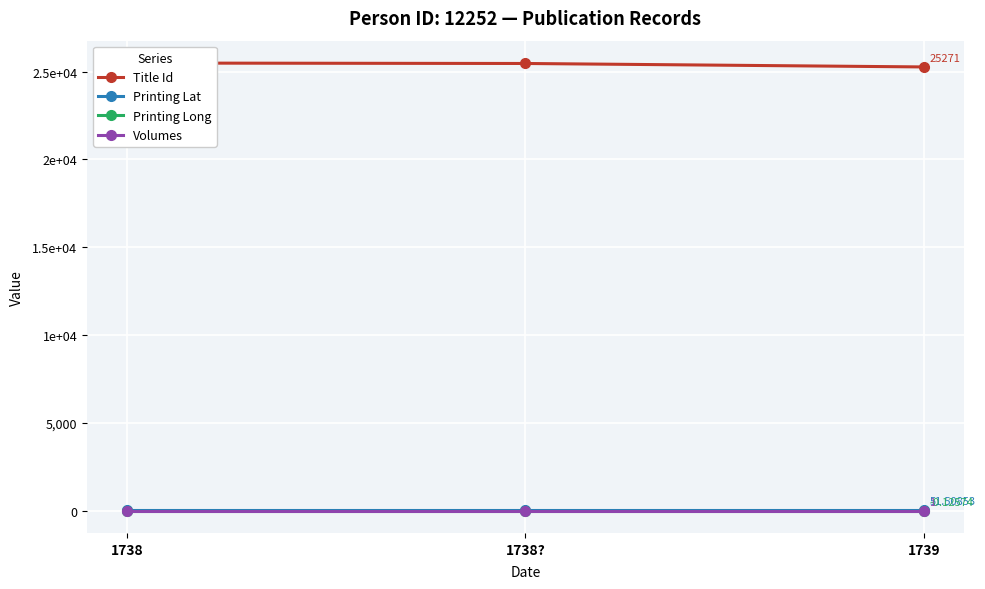

What is the label of the 3rd point from the right?

1738